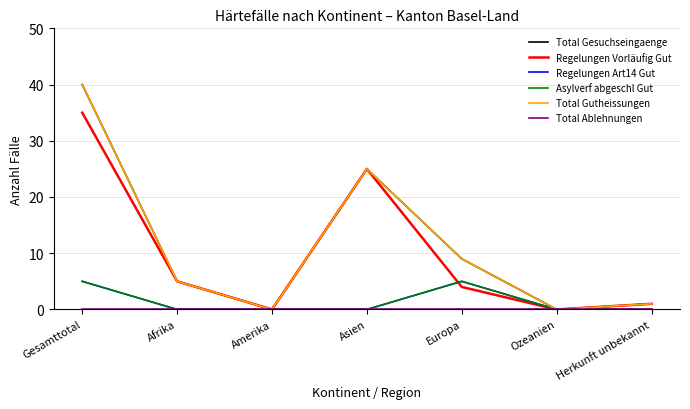

Is the value of Total Ablehnungen at Asien greater than the value of Regelungen Art14 Gut at Afrika?

No